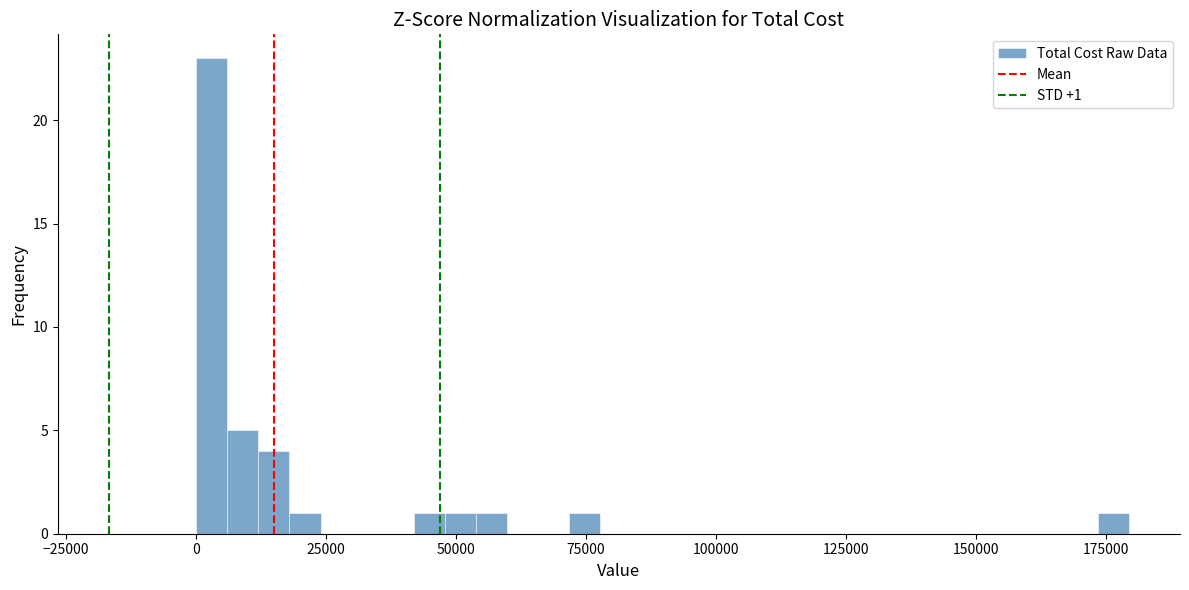

Read against the x-axis, roughly where is the centre of the tallest bar?

5000